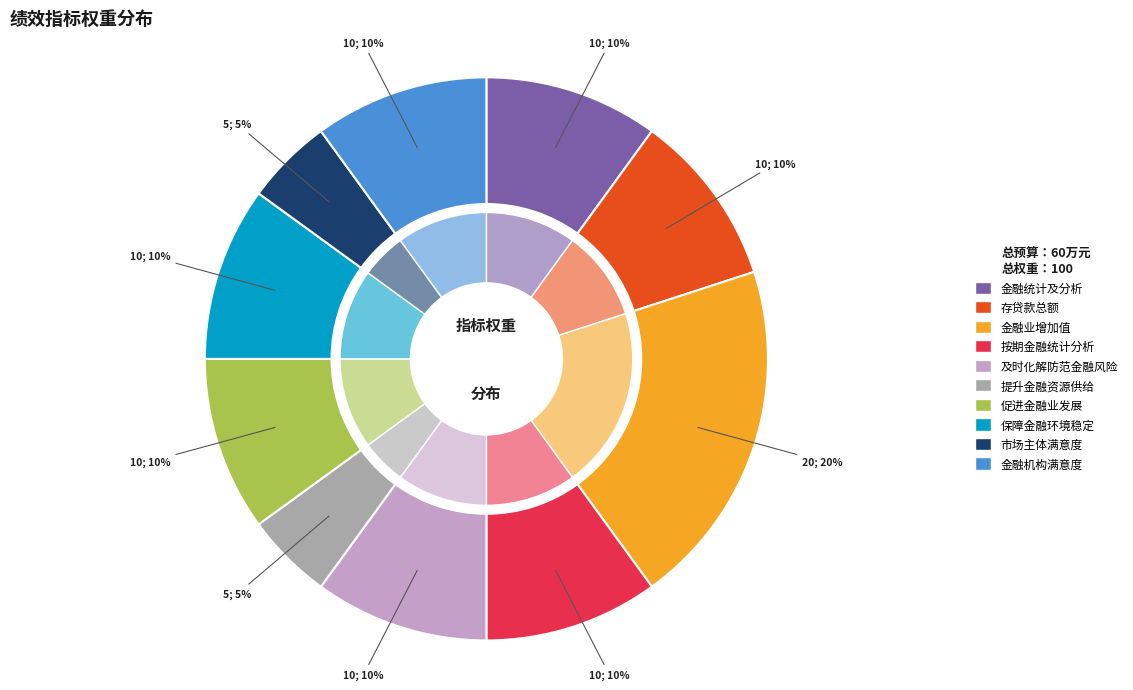

Between 金融业增加值 and 保障金融环境稳定, which is larger?

金融业增加值